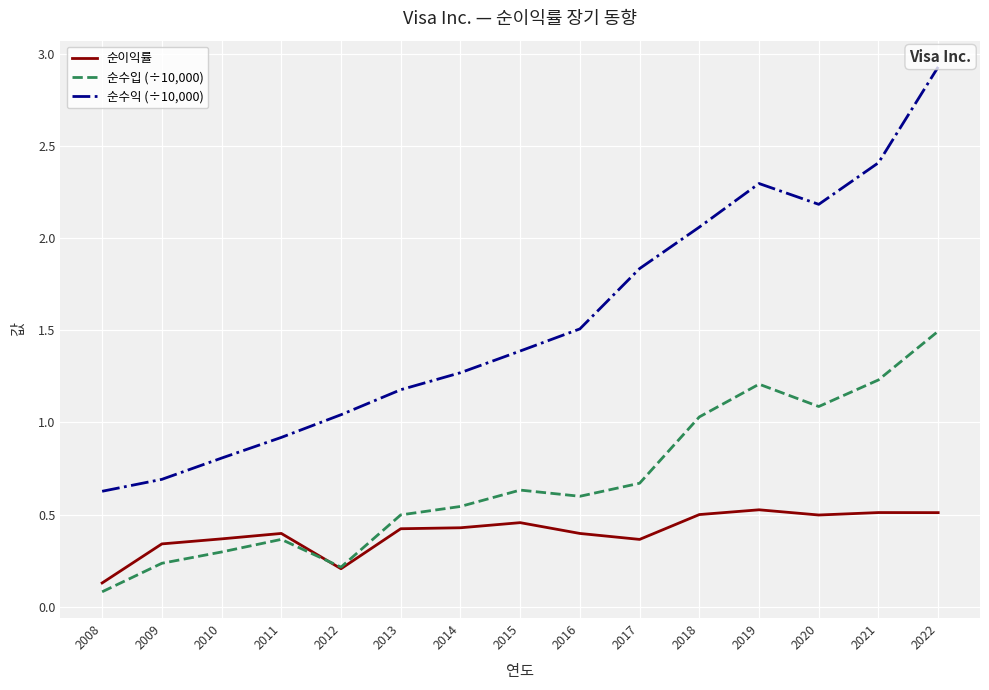

What is the minimum value shown in the chart?

0.1